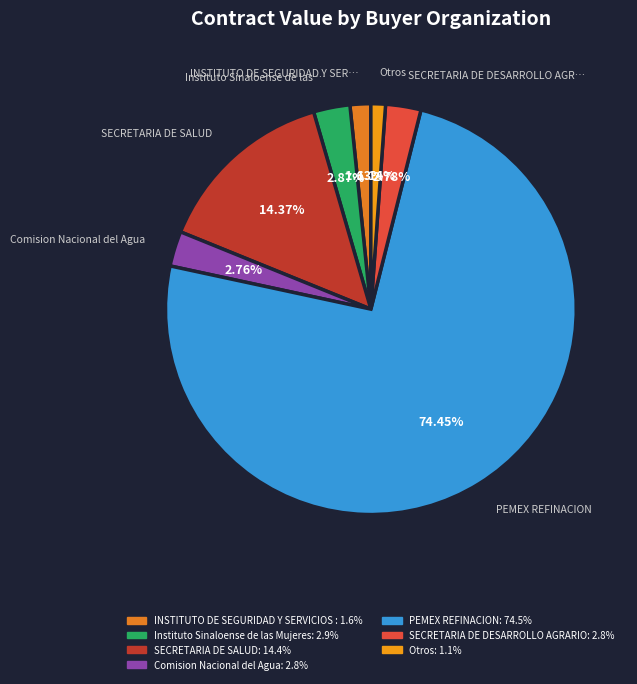

How many segments does this pie chart have?

7